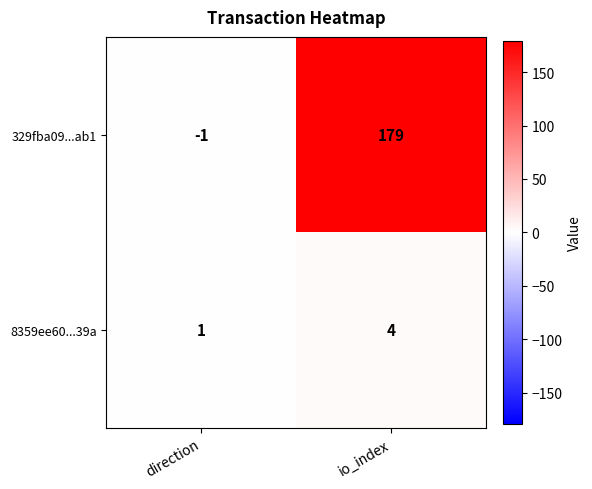

Is it true that 329fba09...ab1 equals 179 at io_index?

True